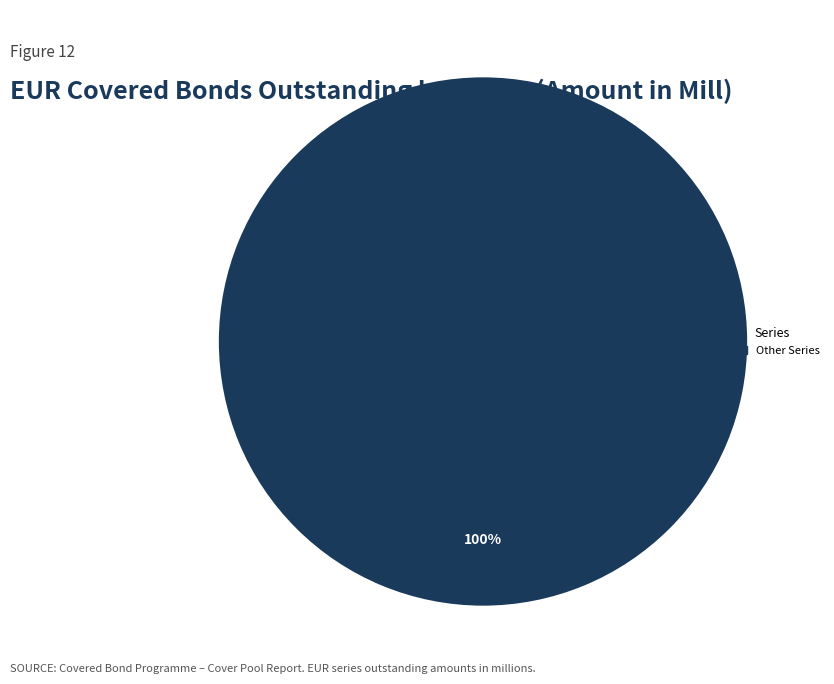

Is there any slice that represents more than half of the pie?

Yes